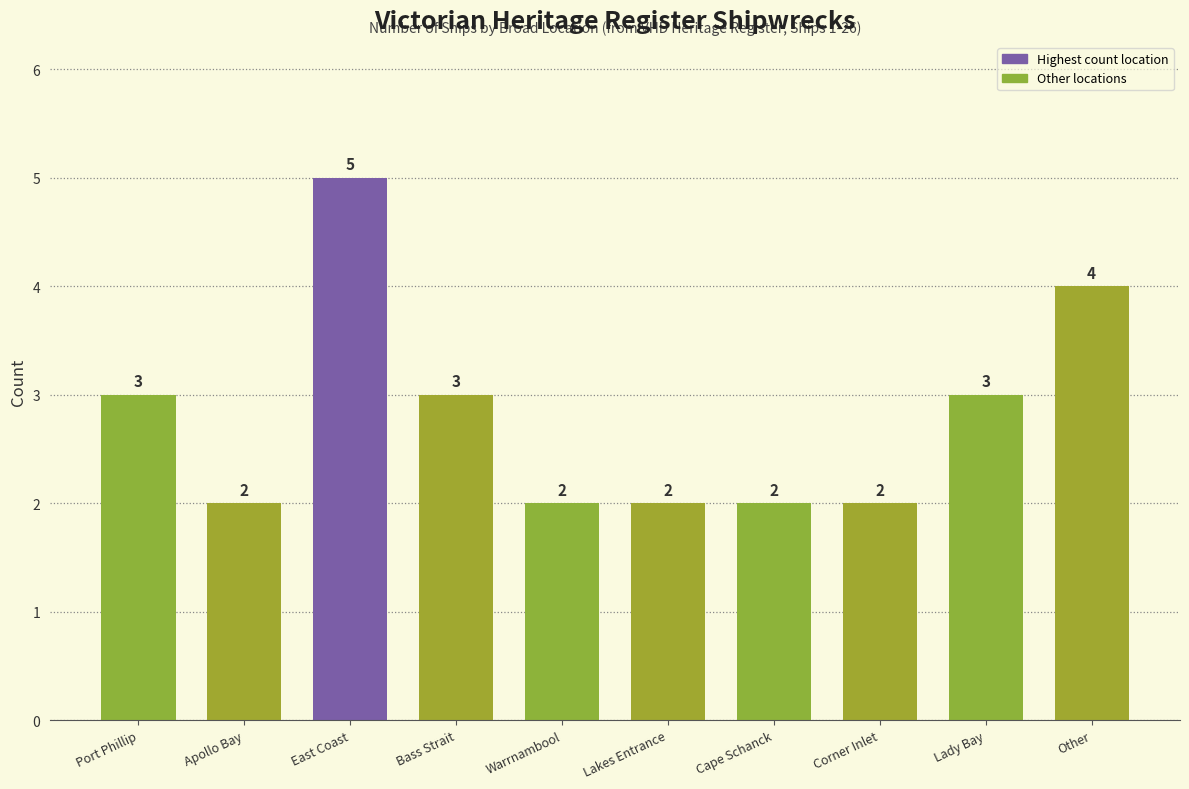

How many series are shown in this chart?

1